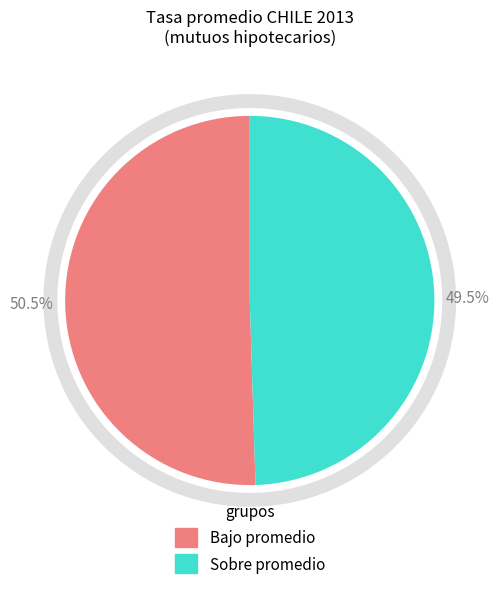

Does any single category account for the majority?

Yes